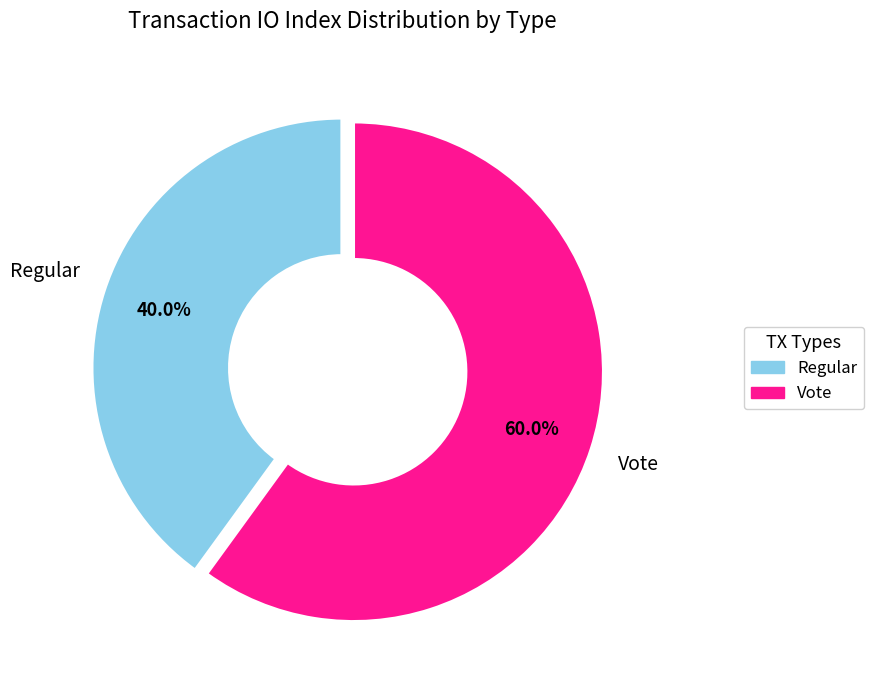

Does any single category account for the majority?

Yes